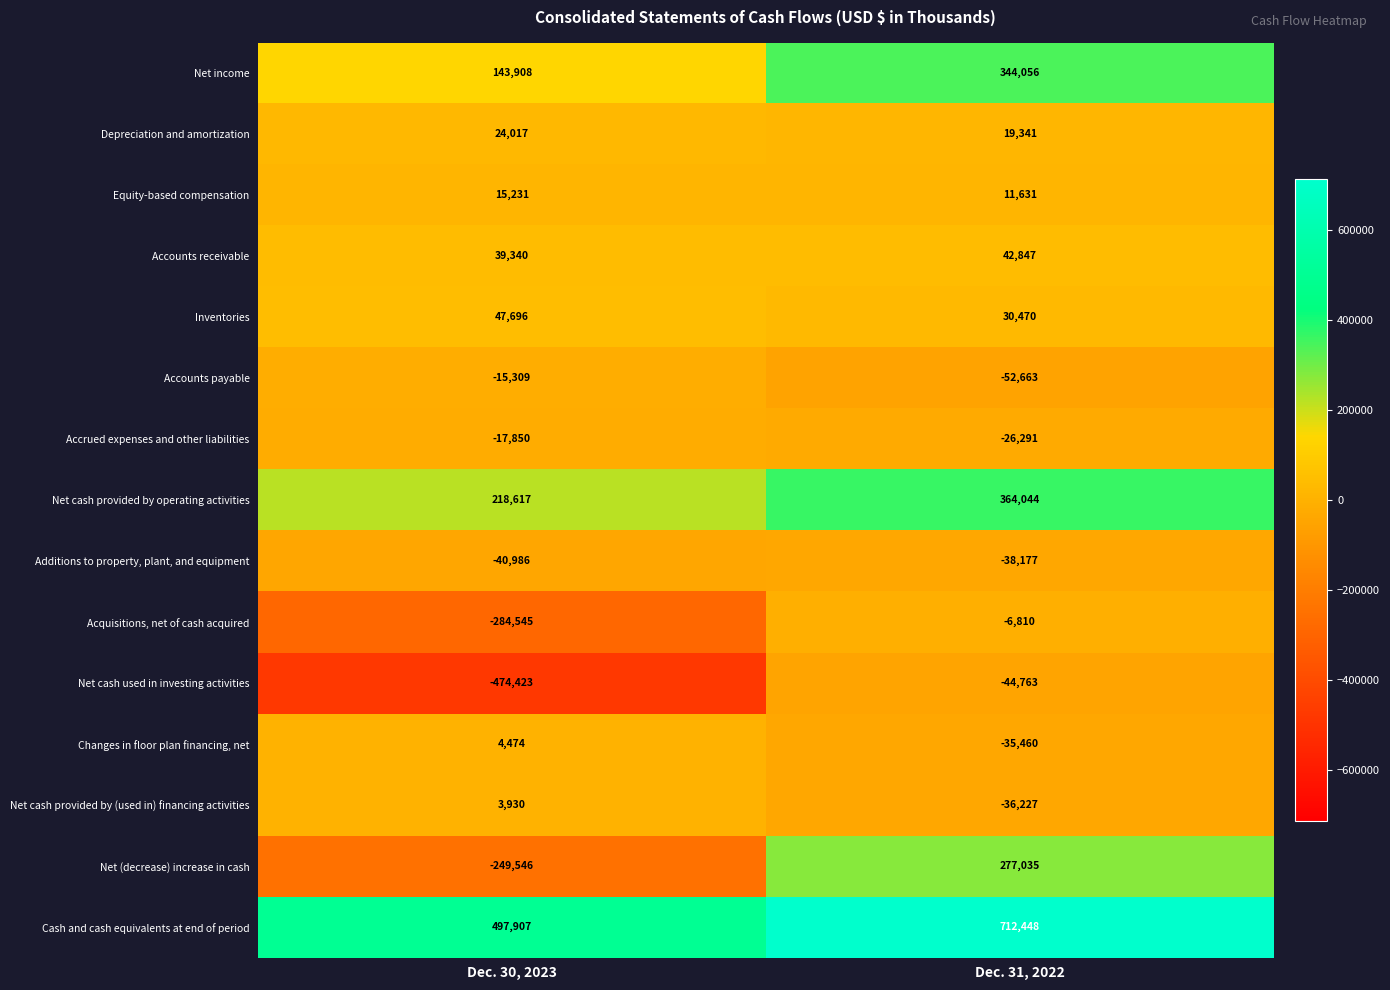

Which category has the highest value in the Equity-based compensation series?

Dec. 30, 2023